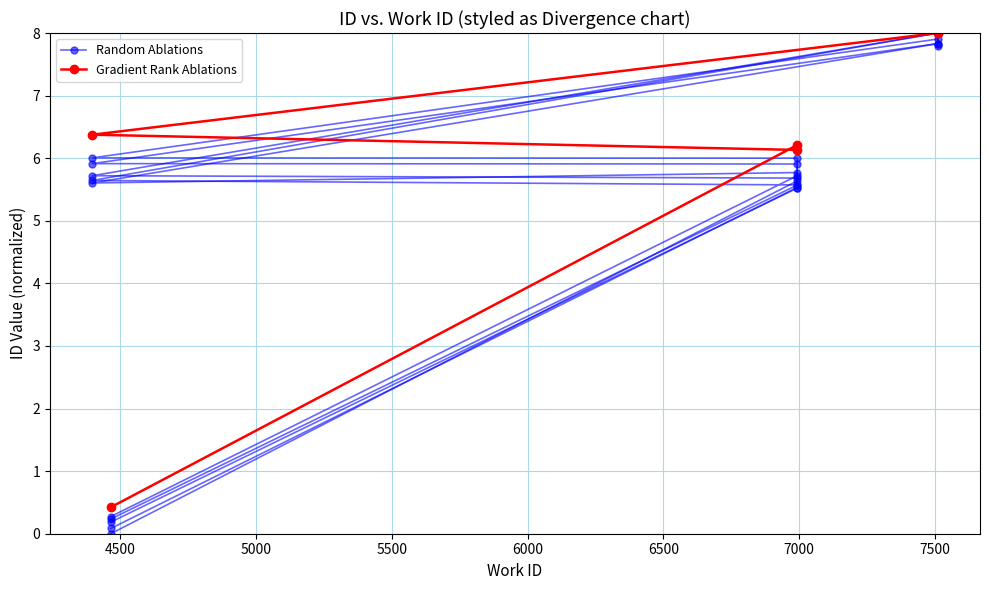

Reading right to left, extract all data points from this chart.

Random Ablations: 8.0	8.0	5.7	5.7	5.5	0.1
Gradient Rank Ablations: 8.0	8.0	6.4	6.1	6.2	0.4